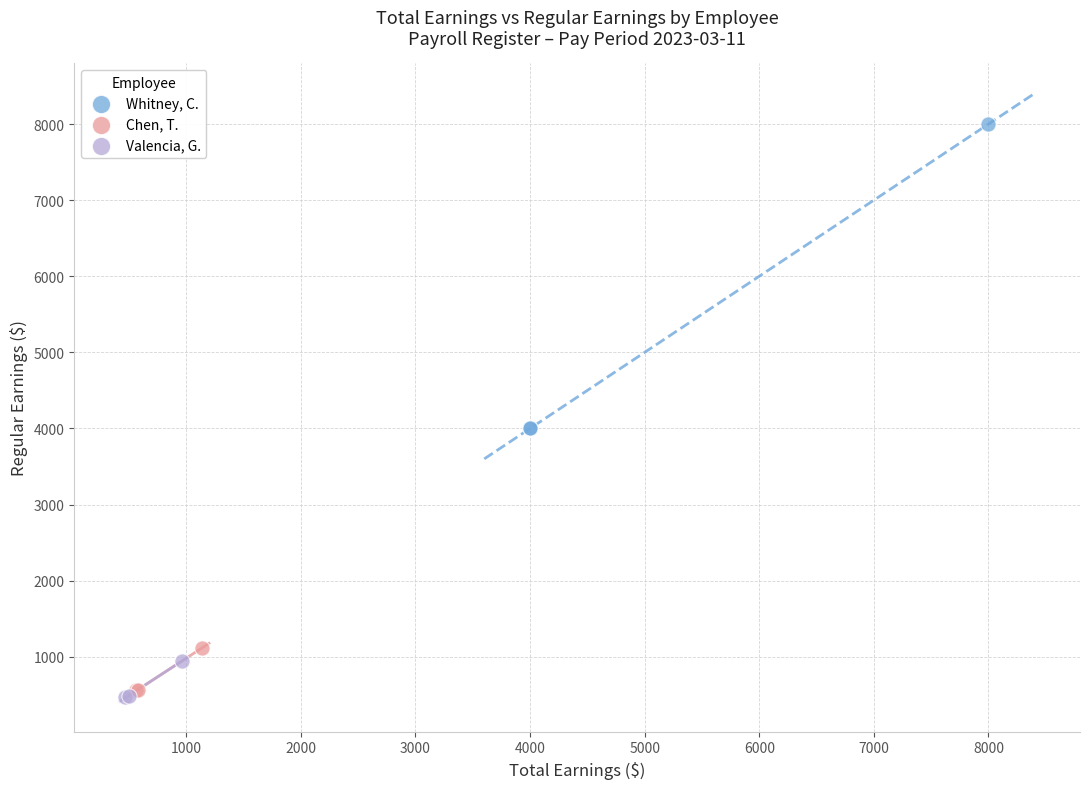

Which series contains the highest Y value?

Whitney, C.